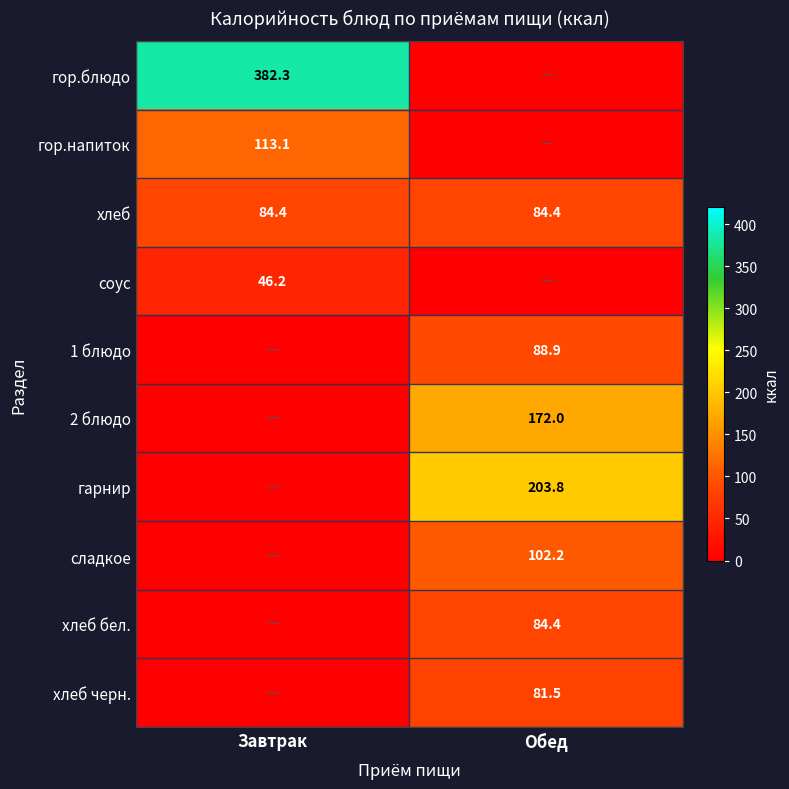

What is the sum of the хлеб values at Обед and Завтрак?

168.8